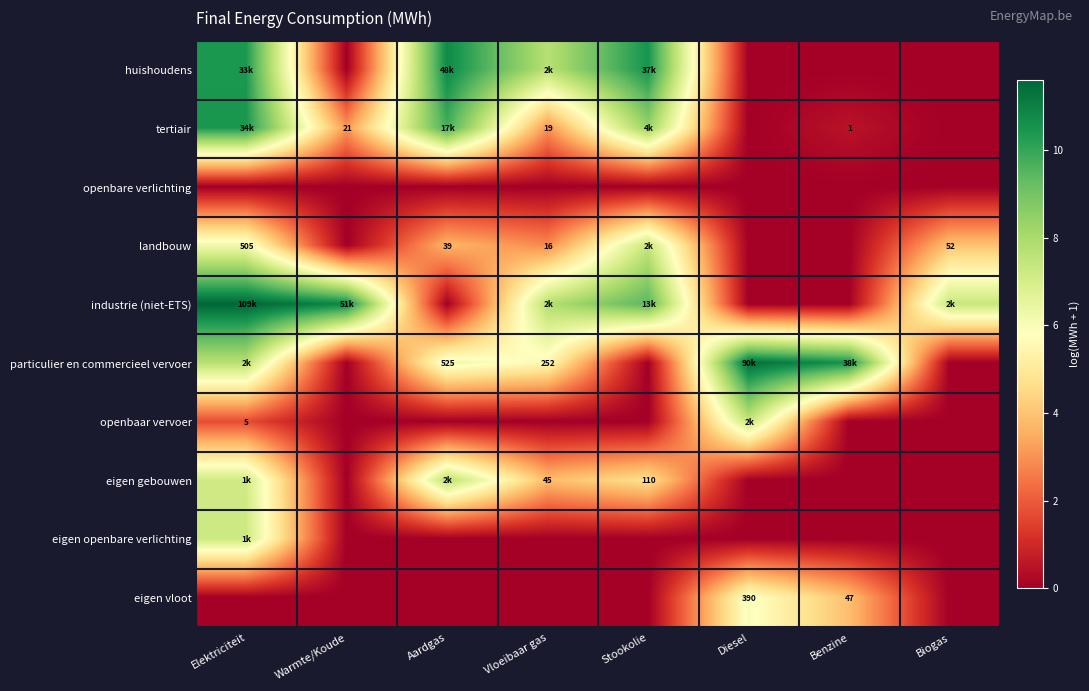

Which category has the highest value in the huishoudens series?

Aardgas